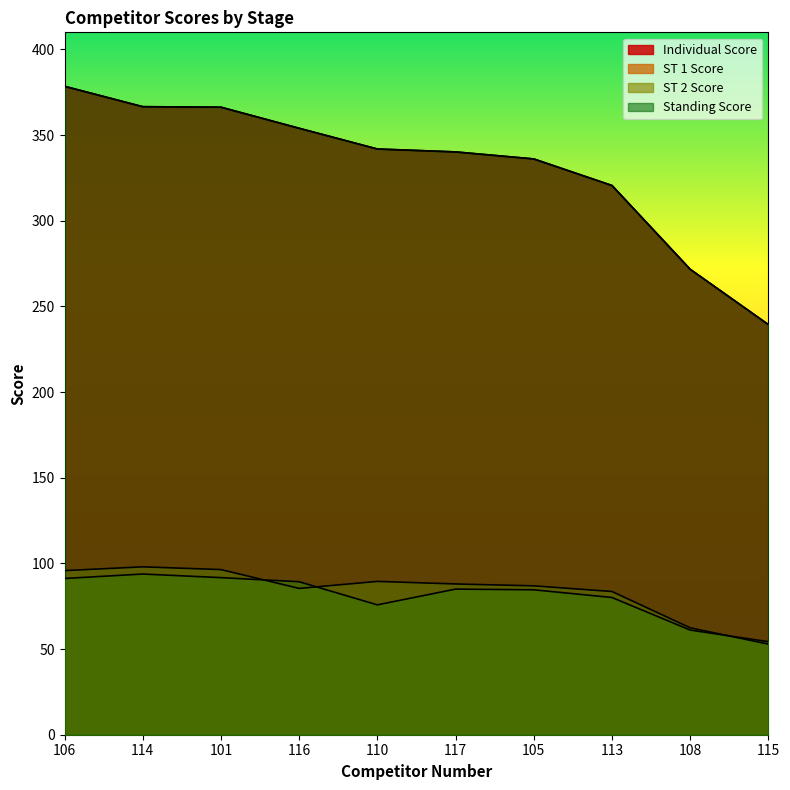

What is the sum of all ST 1 Score values?

838.9